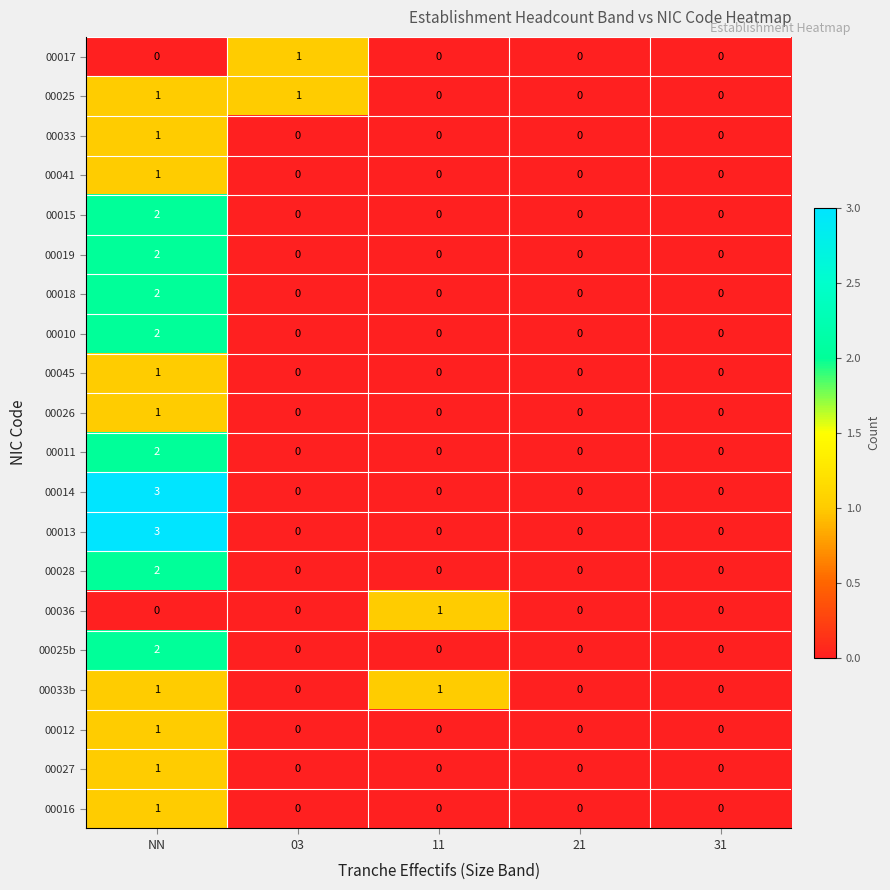

At which category is the sum across all series the highest?

NN